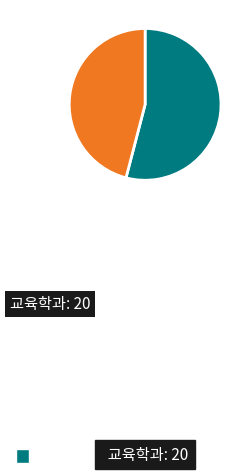

Is there any slice that represents more than half of the pie?

Yes